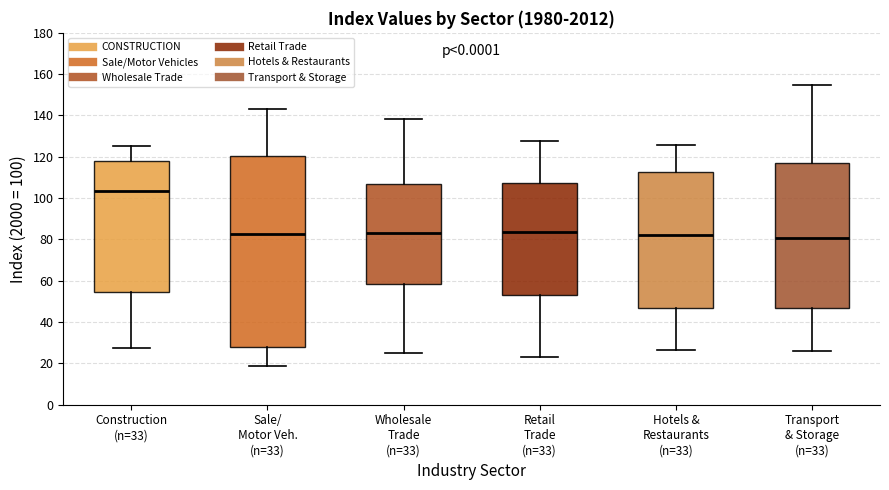

Reading left to right, transcribe this box plot: for each box, give where its median line is, the range the box spans, and where its two whiskers end, as read against the y-axis. The values are not printed on the chart, so give them approximately, as read against the axis.

Construction (n=33): median 104, box 54 to 118, whiskers 28 to 126
Sale/ Motor Veh. (n=33): median 82, box 28 to 120, whiskers 18 to 144
Wholesale Trade (n=33): median 84, box 58 to 106, whiskers 24 to 138
Retail Trade (n=33): median 84, box 54 to 108, whiskers 24 to 128
Hotels & Restaurants (n=33): median 82, box 46 to 112, whiskers 26 to 126
Transport & Storage (n=33): median 80, box 46 to 118, whiskers 26 to 154